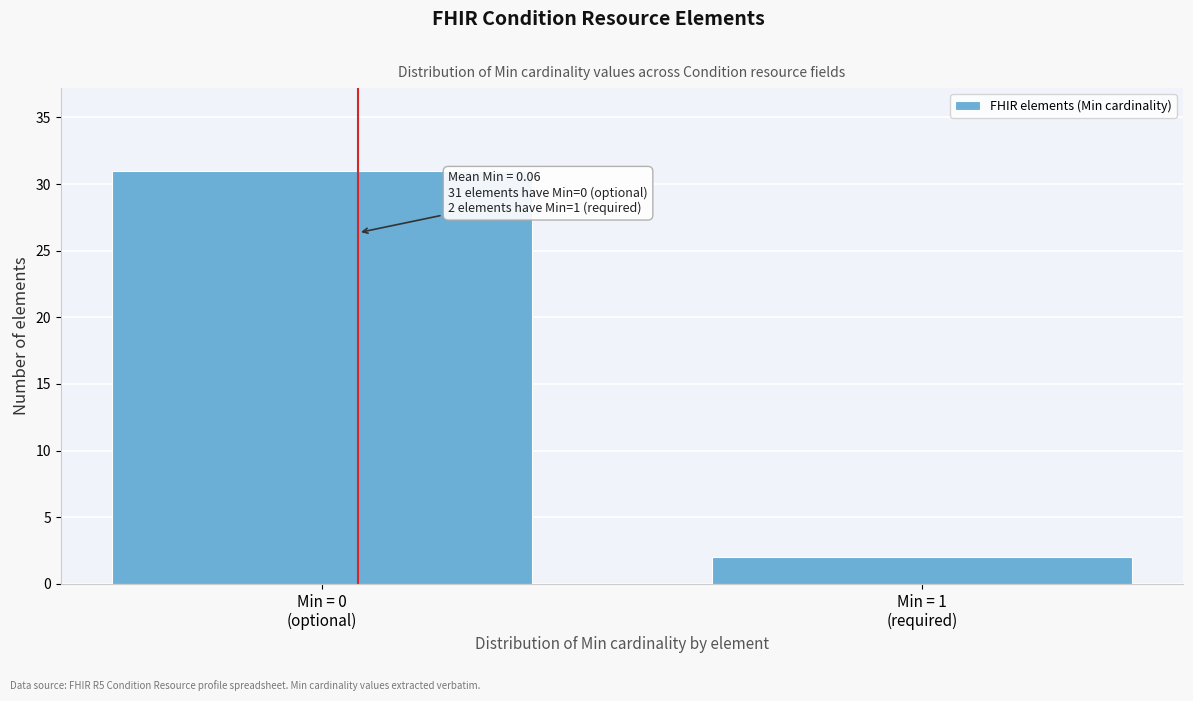

Reading right to left, transcribe all the data shown in this chart.

2	31